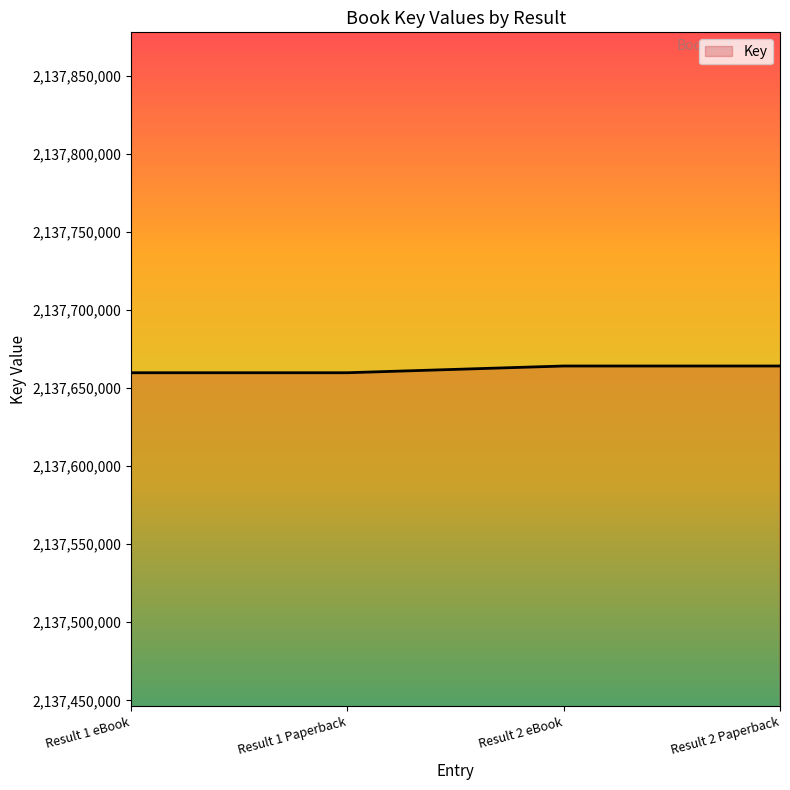

Count the number of categories in the chart.

4